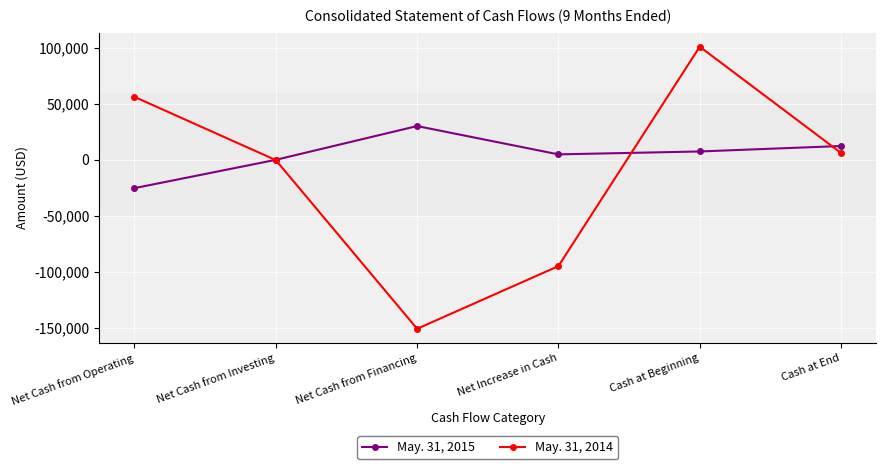

Which series has the largest range (max minus min)?

May. 31, 2014